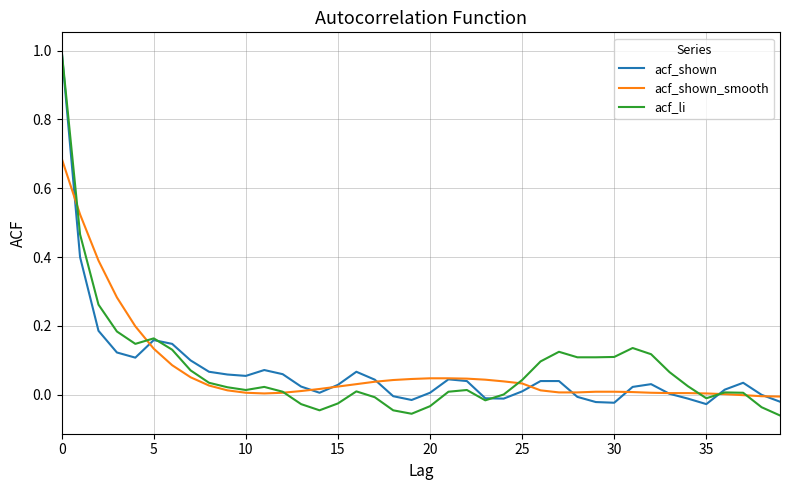

What is the greatest value displayed?

1.0